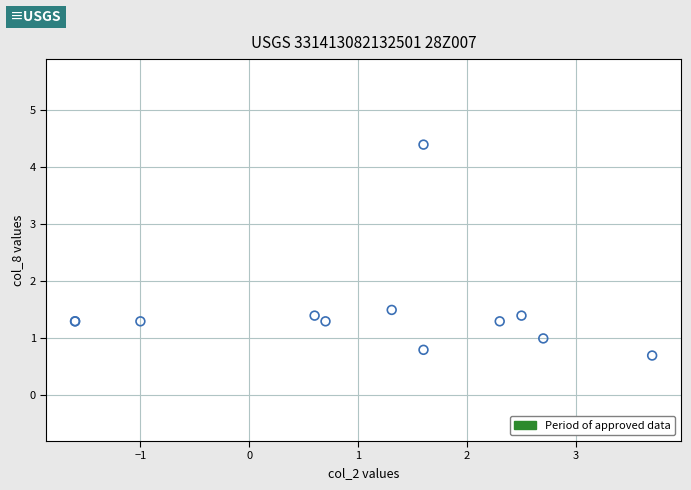

What Y value in the scatter plot is closest to 2?

1.5